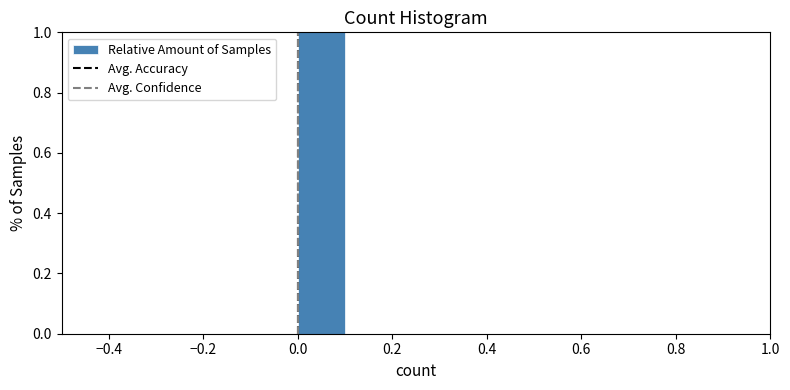

Reading left to right, list every bar in this chart as the range it spans on the x-axis followed by its height. The values are not printed on the chart, so give them approximately, as read against the axis.

-0.5 to -0.4: 0
-0.4 to -0.3: 0
-0.3 to -0.2: 0
-0.2 to -0.1: 0
-0.1 to 0.0: 0
0.0 to 0.1: 1
0.1 to 0.2: 0
0.2 to 0.3: 0
0.3 to 0.4: 0
0.4 to 0.5: 0